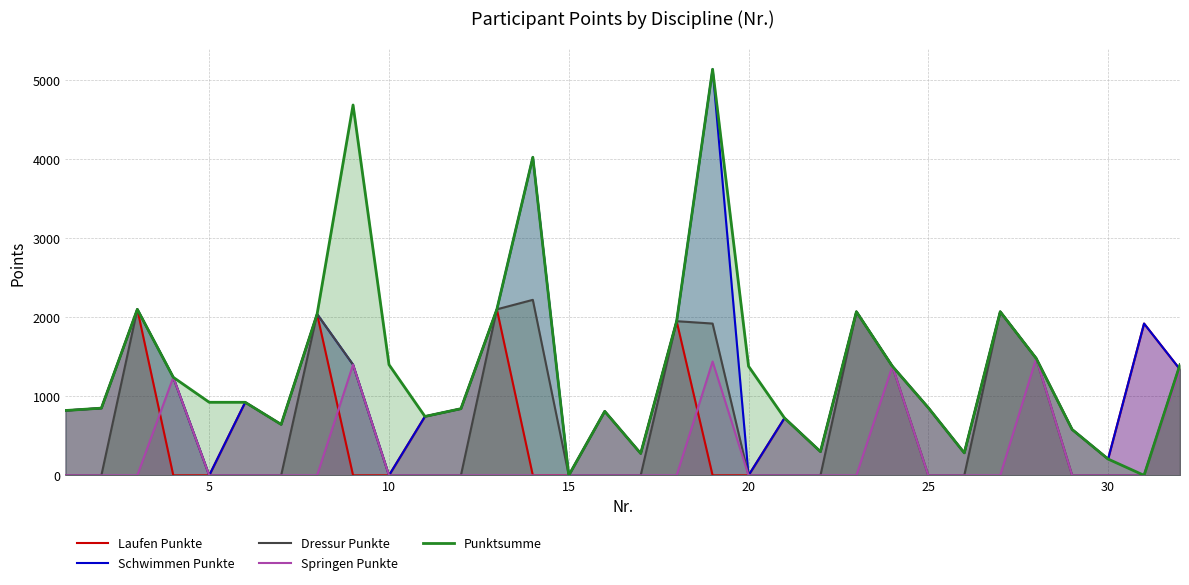

The value of Dressur Punkte at 20 is 1270. True or false?

False